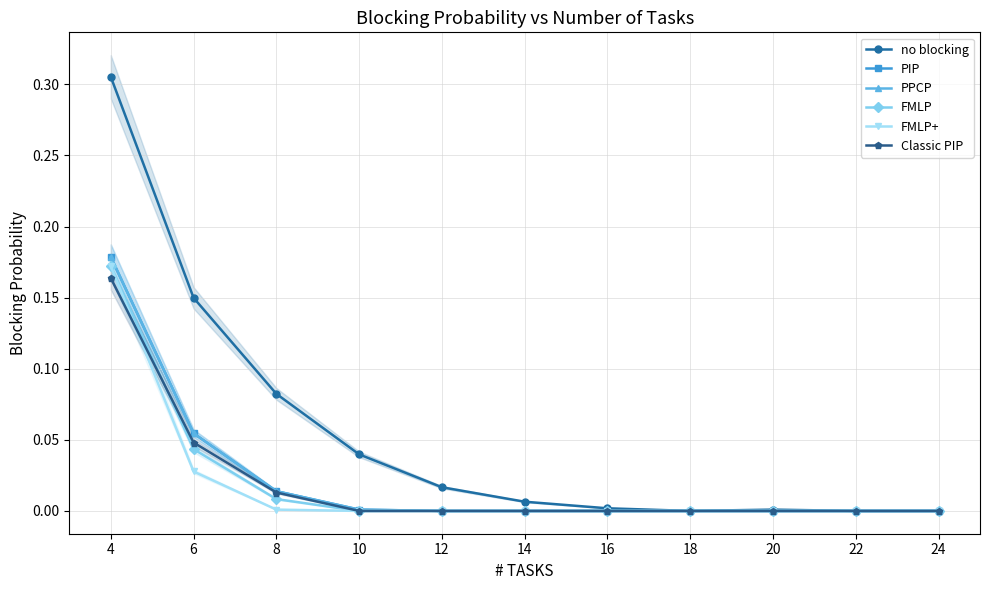

Reading left to right, transcribe all the data shown in this chart.

no blocking: 4=0.3	6=0.1	8=0.1	10=0.0	12=0.0	14=0.0	16=0.0	18=0.0	20=0.0	22=0.0	24=0.0
PIP: 4=0.2	6=0.1	8=0.0	10=0.0	12=0.0	14=0.0	16=0.0	18=0.0	20=0.0	22=0.0	24=0.0
PPCP: 4=0.2	6=0.1	8=0.0	10=0.0	12=0.0	14=0.0	16=0.0	18=0.0	20=0.0	22=0.0	24=0.0
FMLP: 4=0.2	6=0.0	8=0.0	10=0.0	12=0.0	14=0.0	16=0.0	18=0.0	20=0.0	22=0.0	24=0.0
FMLP+: 4=0.2	6=0.0	8=0.0	10=0.0	12=0.0	14=0.0	16=0.0	18=0.0	20=0.0	22=0.0	24=0.0
Classic PIP: 4=0.2	6=0.0	8=0.0	10=0.0	12=0.0	14=0.0	16=0.0	18=0.0	20=0.0	22=0.0	24=0.0